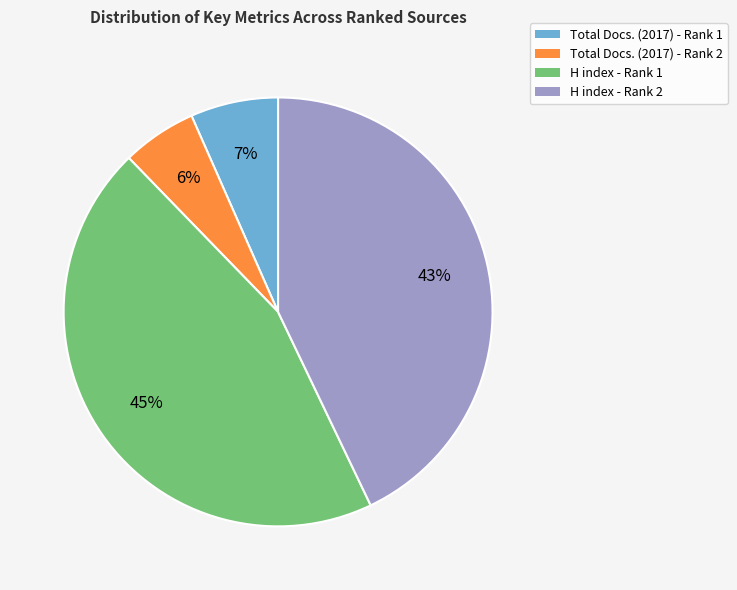

Is there a majority slice in this chart?

No